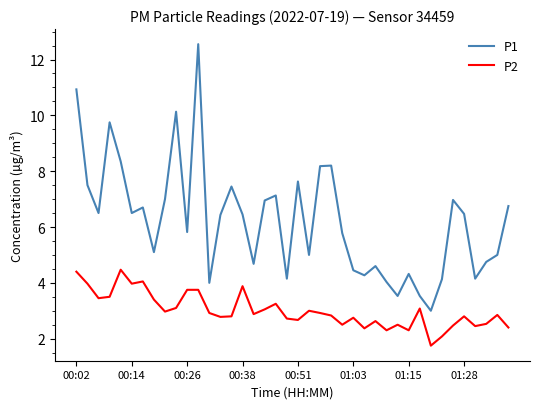

True or false: P2 has more than 2 points higher than both neighbors.

True